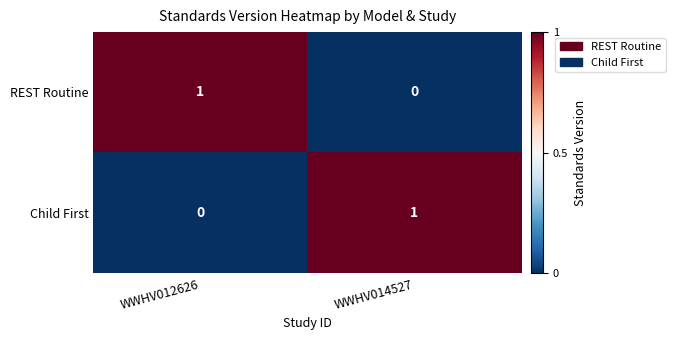

The value of REST Routine at WWHV012626 is 1. True or false?

True